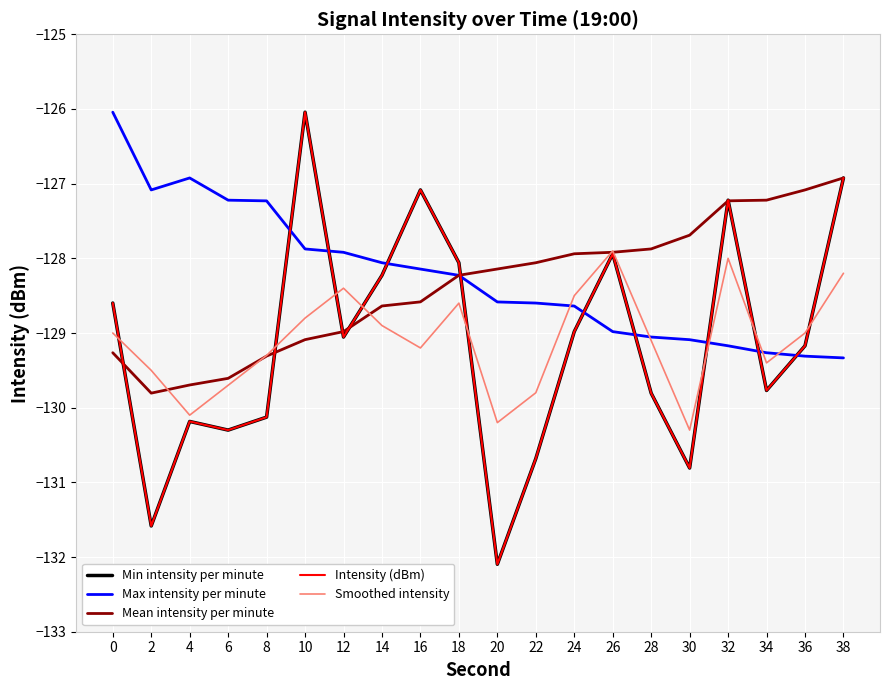

What is the spread (max minus min) of values at 24?

1.0